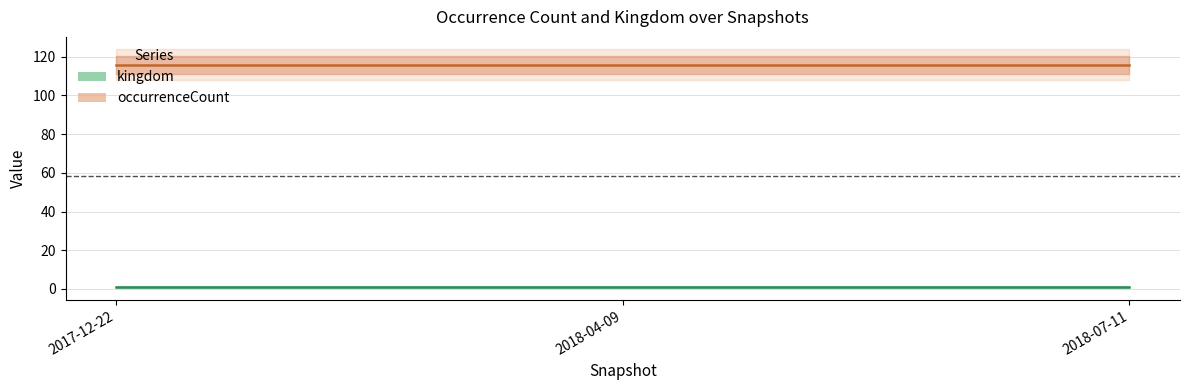

Is it true that occurrenceCount equals 167 at 2018-07-11?

False